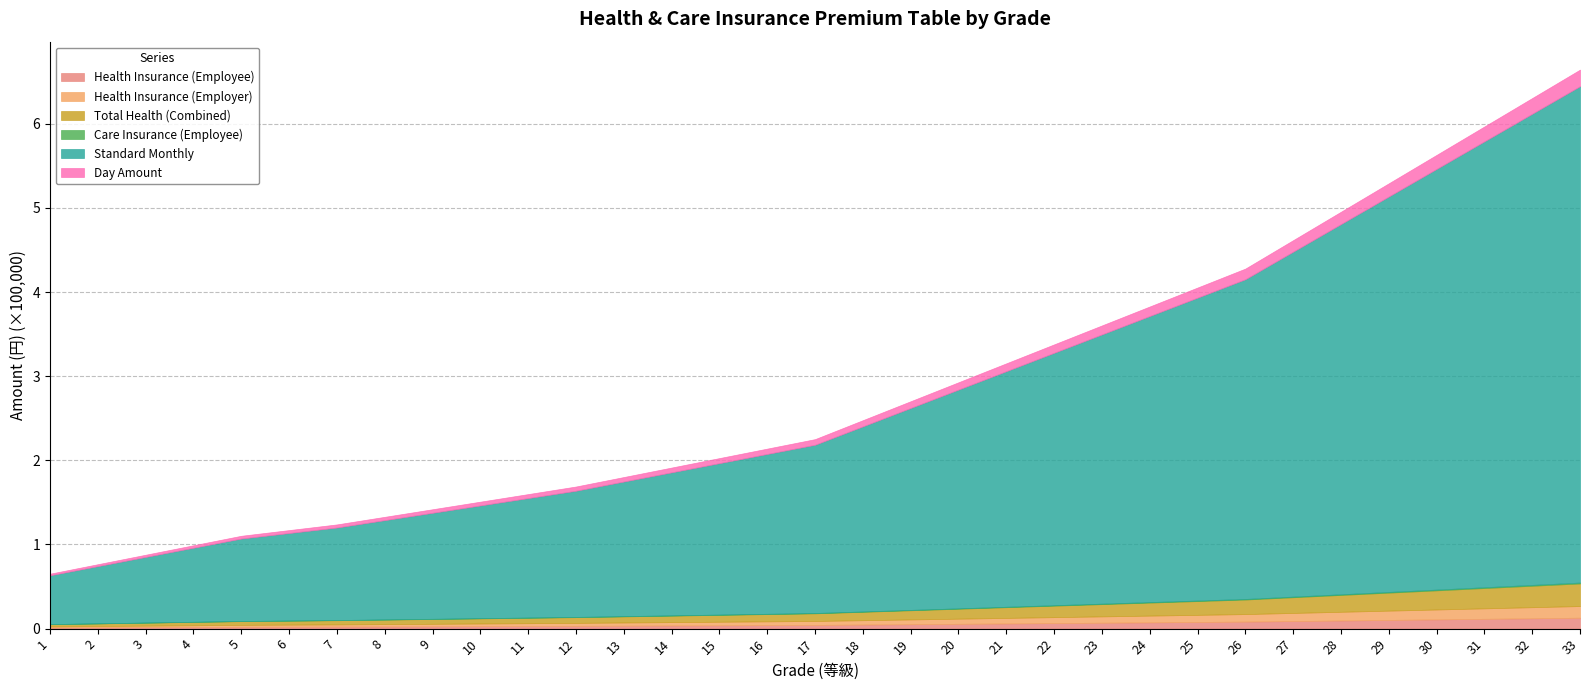

What is the minimum value for Care Insurance (Employee)?

105.0